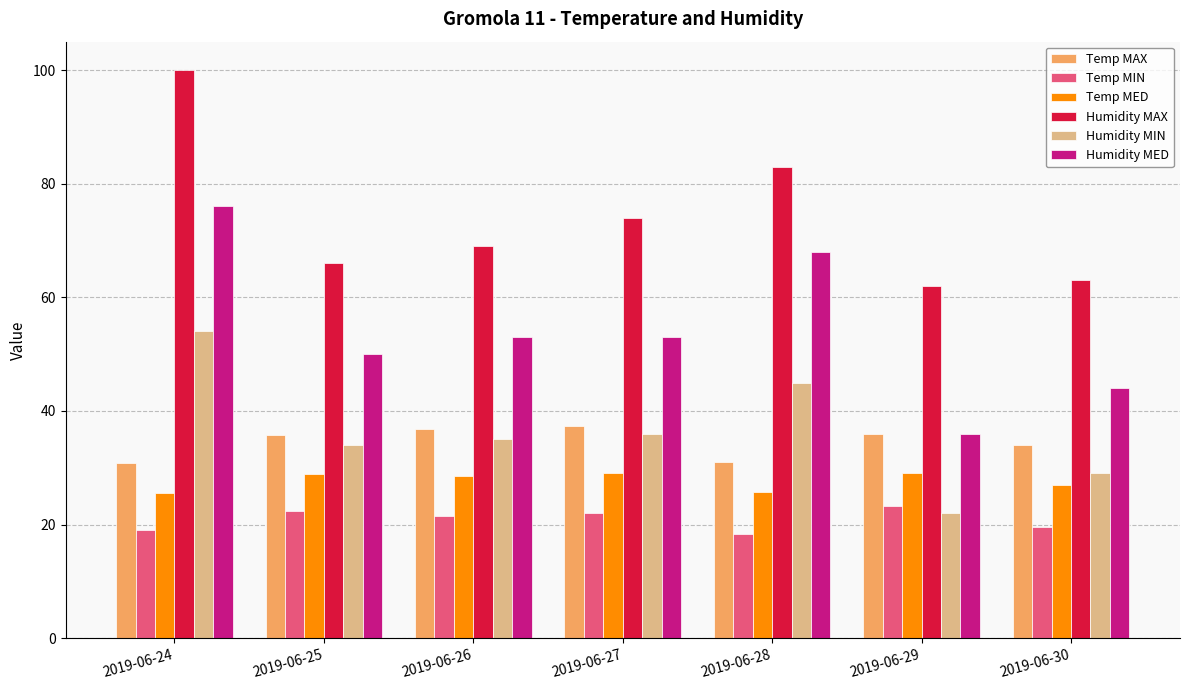

Between 2019-06-26 and 2019-06-30, which series saw the biggest shift?

Humidity MED